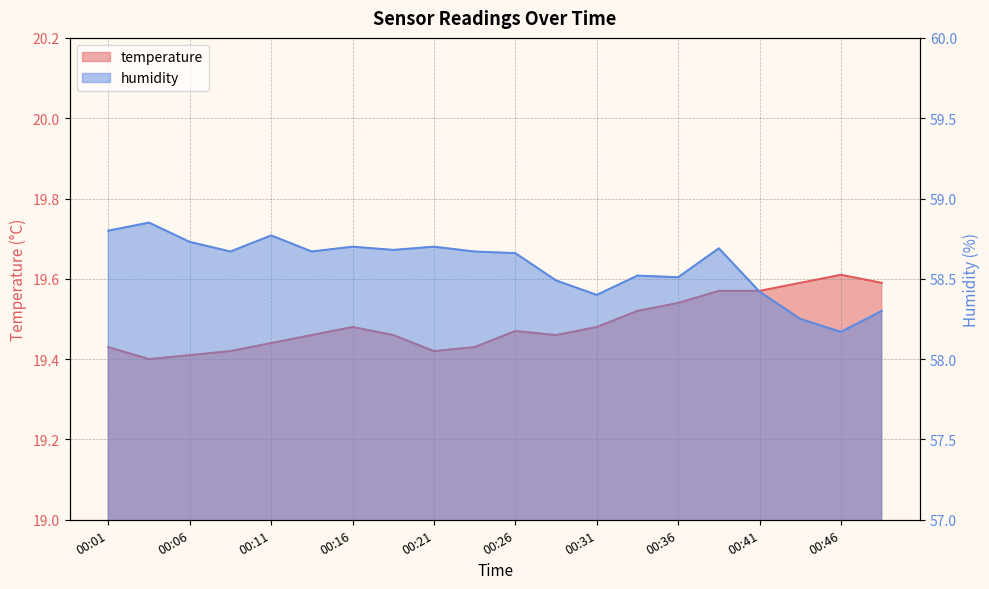

True or false: temperature has a value of 19.6 at 00:39.

True